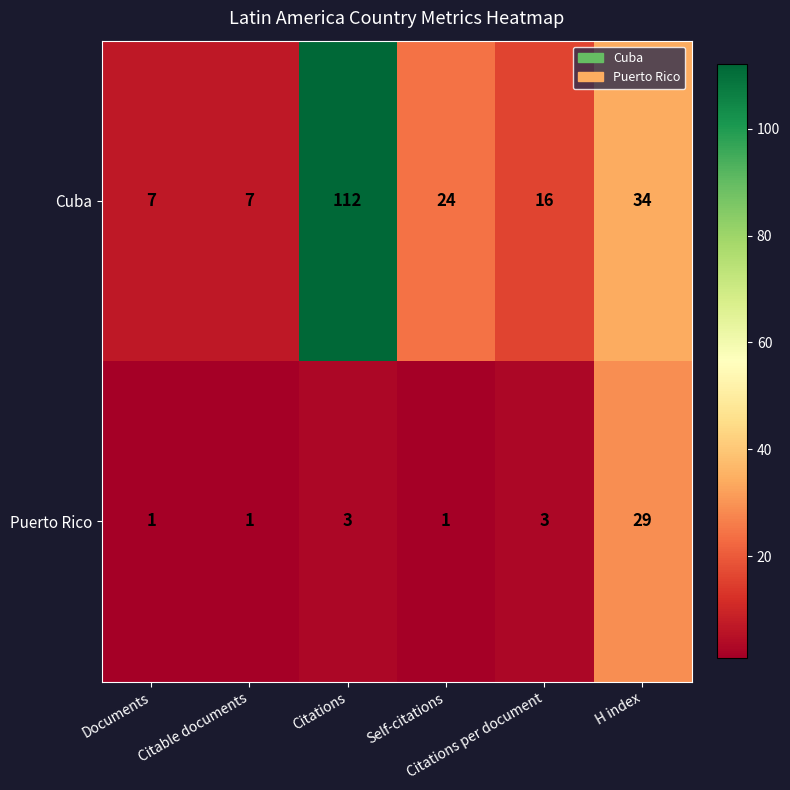

What is the difference between the maximum and minimum values in the Cuba series?

105